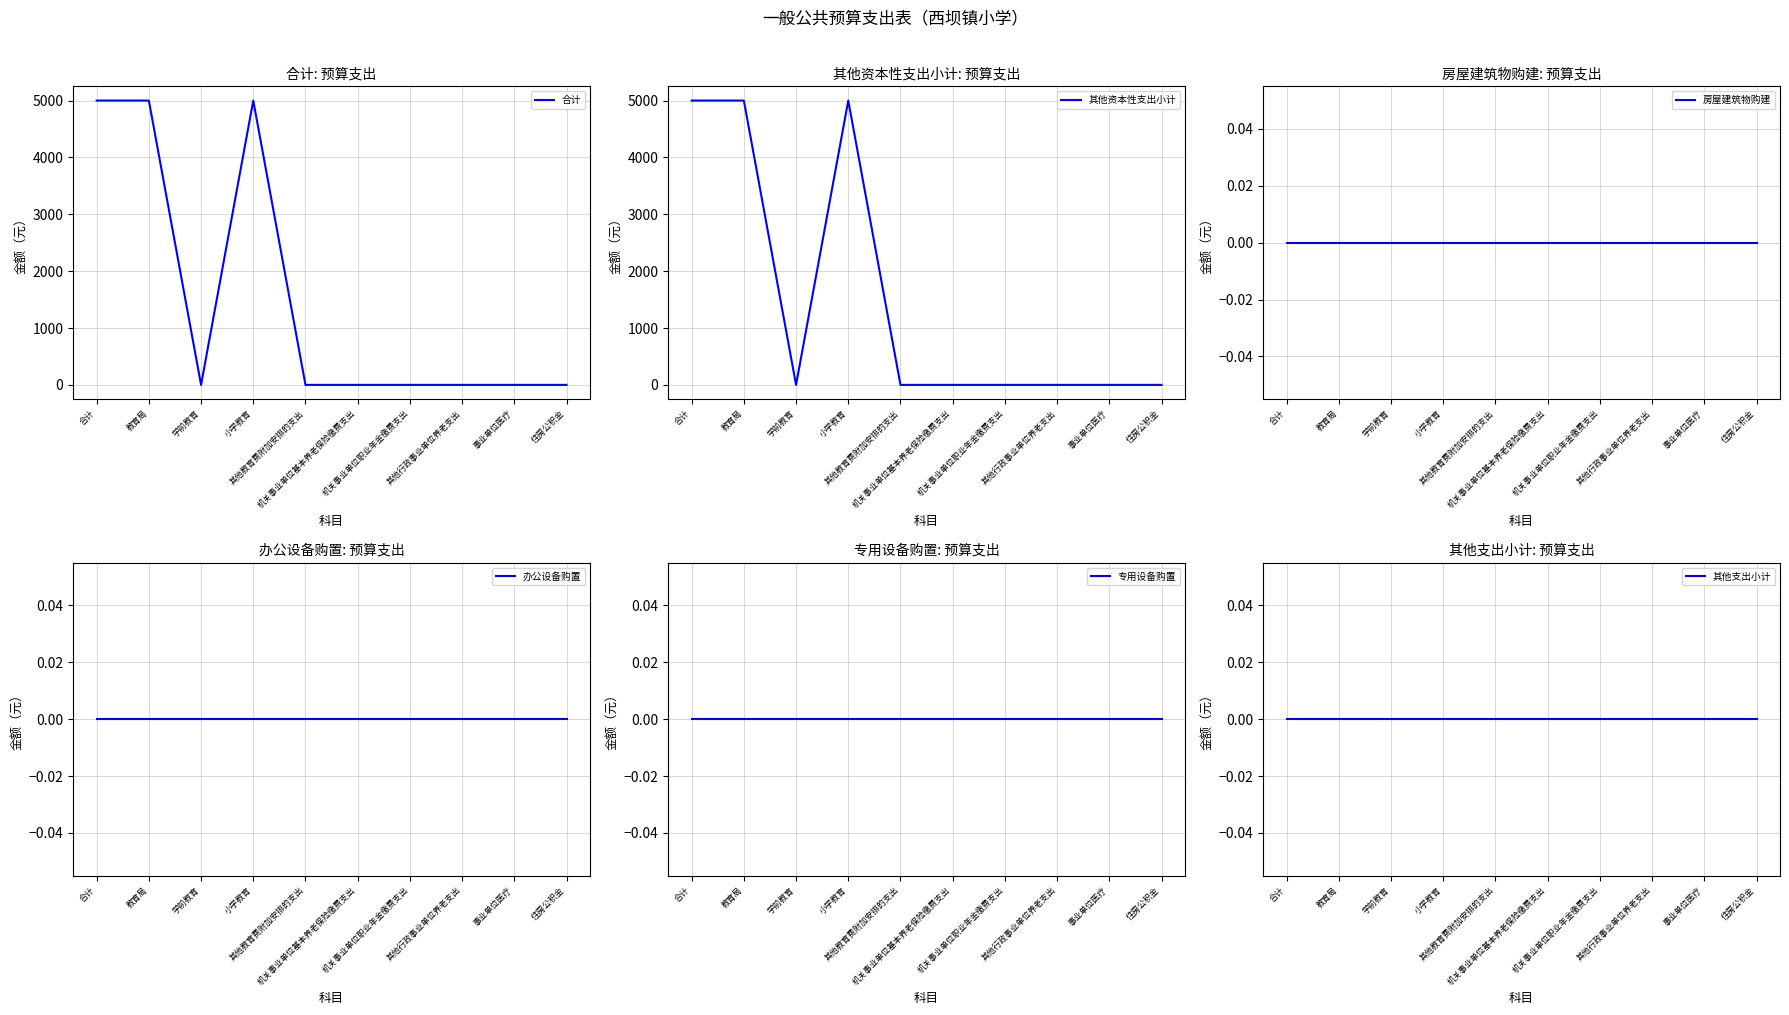

What are all the series names shown in the legend?

合计, 其他资本性支出小计, 房屋建筑物购建, 办公设备购置, 专用设备购置, 其他支出小计